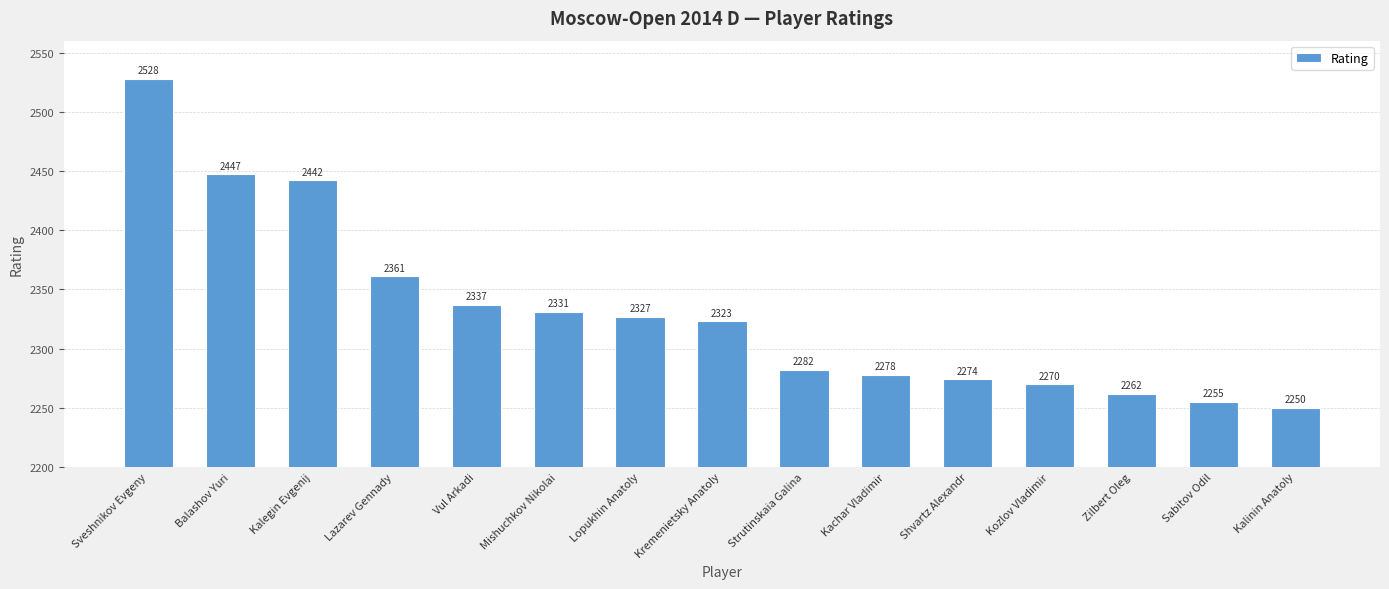

Which has a higher value, Kozlov Vladimir or Strutinskaia Galina?

Strutinskaia Galina